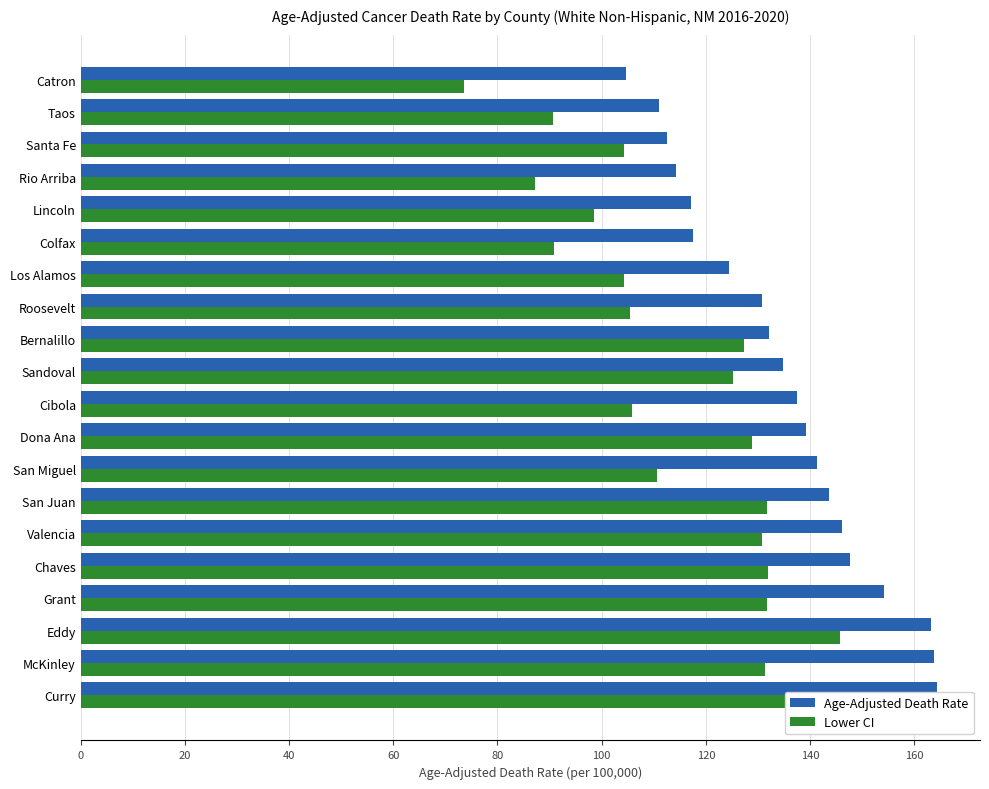

The value of Age-Adjusted Death Rate at San Juan is 143.7. True or false?

True